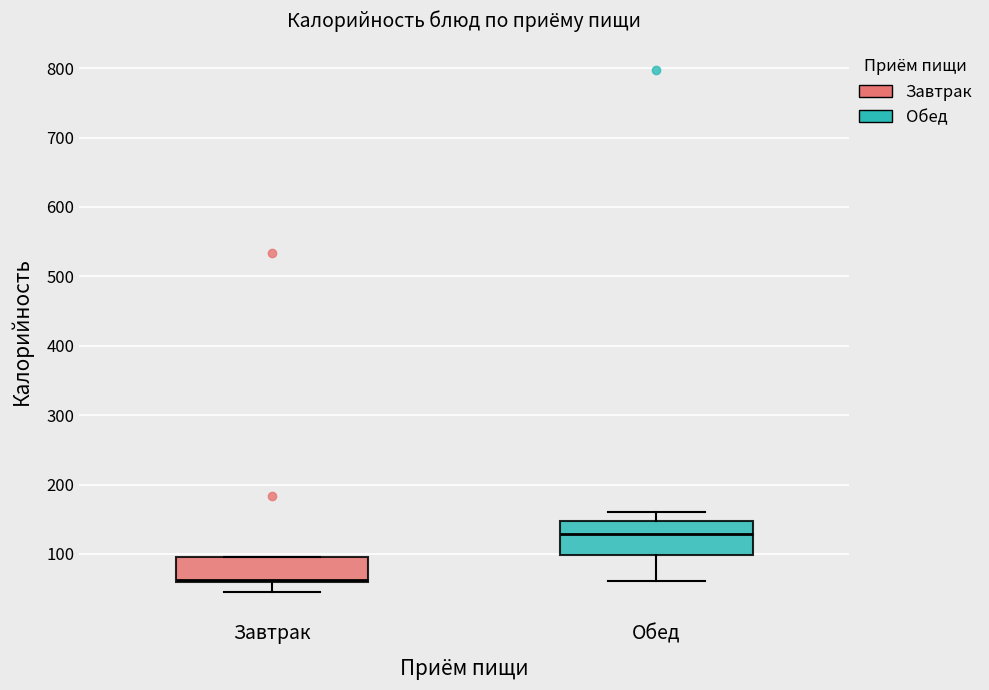

Reading left to right, transcribe this box plot: for each box, give where its median line is, the range the box spans, and where its two whiskers end, as read against the y-axis. The values are not printed on the chart, so give them approximately, as read against the axis.

Завтрак: median 60 (just above the box's lower edge), box 60 to 100, whiskers 50 to 100
Обед: median 130, box 100 to 150, whiskers 60 to 160